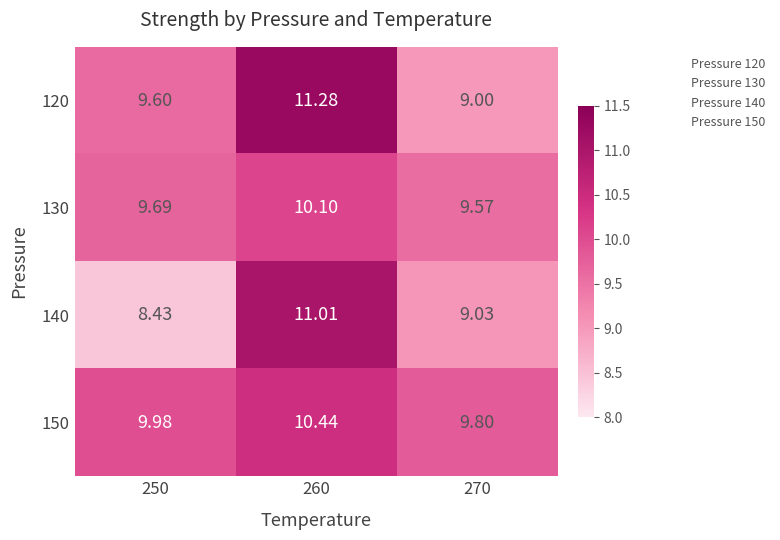

At how many categories does at least one series exceed 11?

1